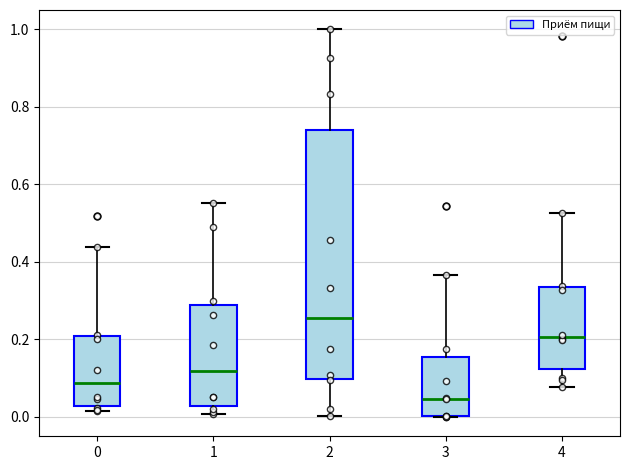

Reading left to right, transcribe this box plot: for each box, give where its median line is, the range the box spans, and where its two whiskers end, as read against the y-axis. The values are not printed on the chart, so give them approximately, as read against the axis.

0: median 0.08, box 0.02 to 0.20, whiskers 0.02 (just below the box's lower edge) to 0.44
1: median 0.12, box 0.02 to 0.28, whiskers 0.00 to 0.56
2: median 0.26, box 0.10 to 0.74, whiskers 0.00 to 1.00
3: median 0.04, box 0.00 to 0.16, whiskers 0.00 to 0.36
4: median 0.20, box 0.12 to 0.34, whiskers 0.08 to 0.52